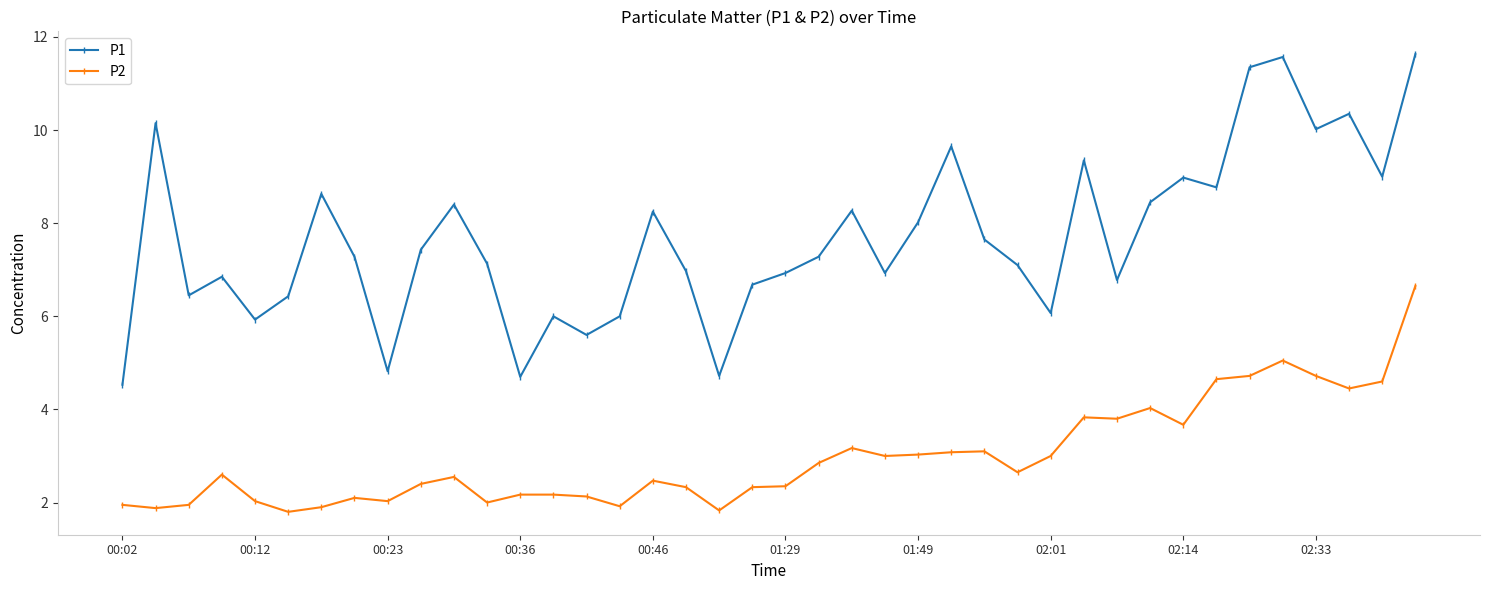

True or false: P2 has more than 0 points higher than both neighbors.

True